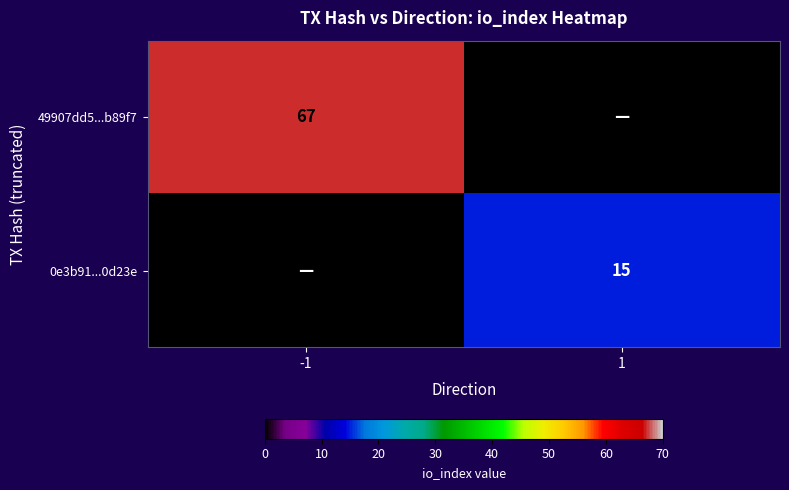

The 0e3b91...0d23e series shows 21 at 1. True or false?

False